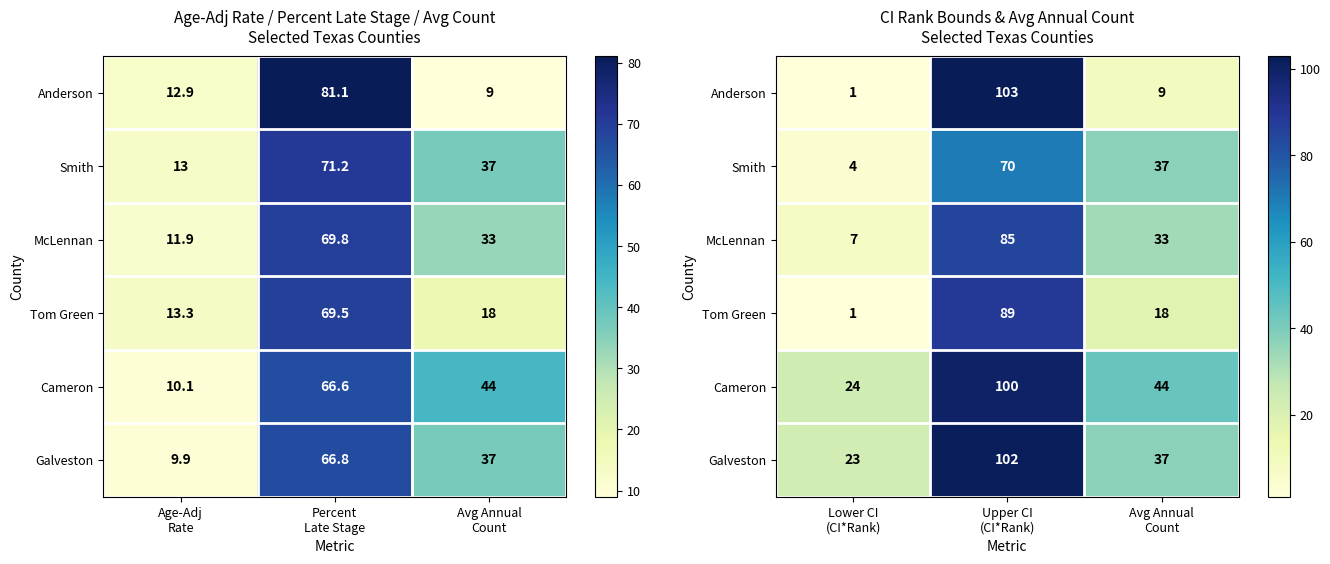

List the labels in order of McLennan value, smallest first.

Lower CI (CI*Rank), Avg Annual Count, Upper CI (CI*Rank)